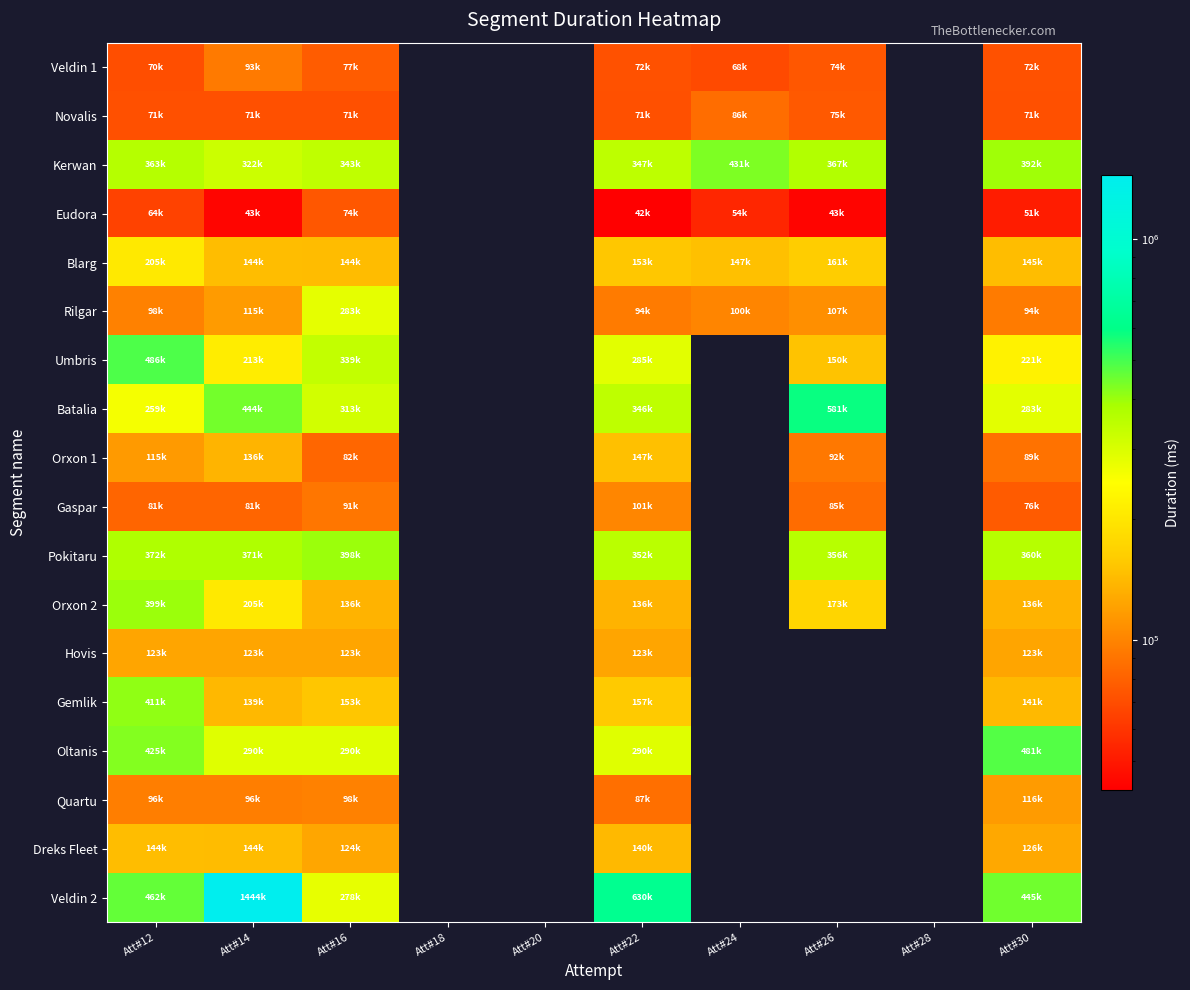

What is the minimum value shown in the chart?

42260.0